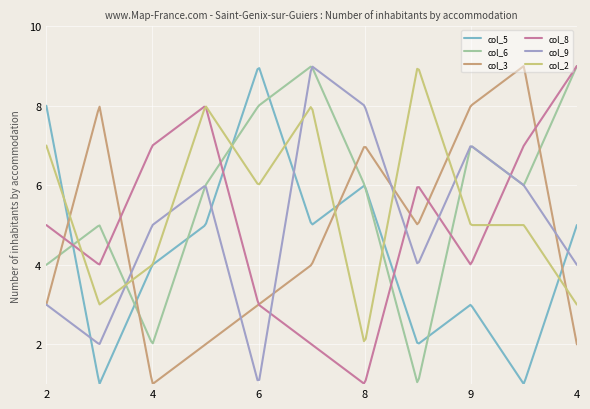

What is the lowest value of the col_8 series?

1.0